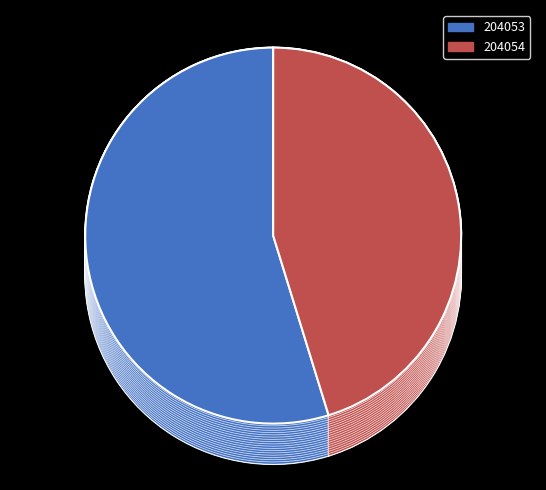

To the nearest percent, what is the difference between the 204054 and 204053 slice percentages?

10%